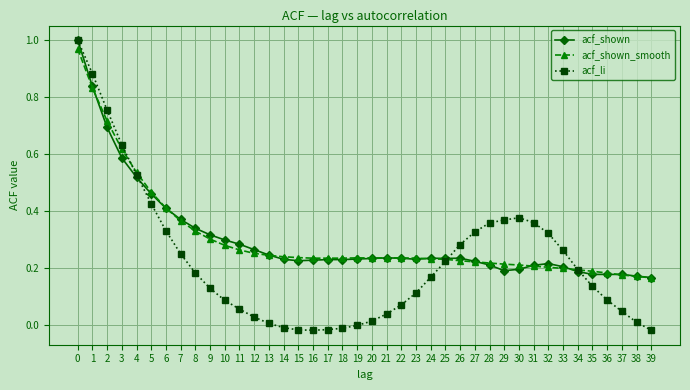

The value of acf_shown at 10 is 0.2. True or false?

False